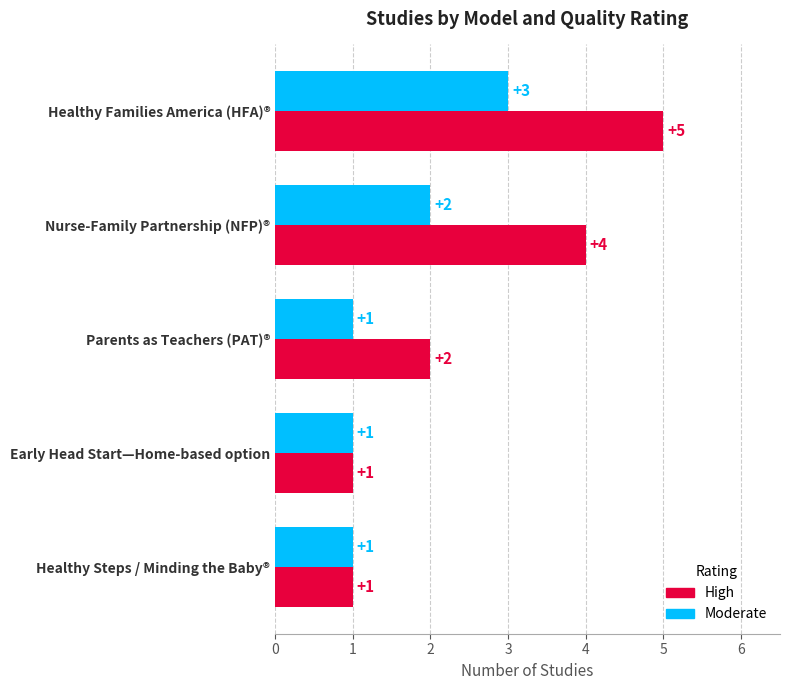

Where is Moderate nearest to the value 2?

Nurse-Family Partnership (NFP)®